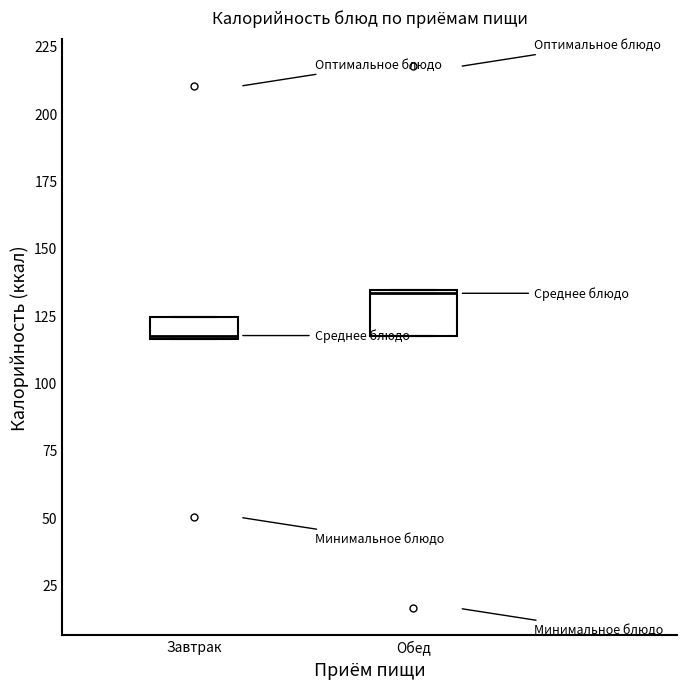

Which box is the tallest, from its lower edge to its upper edge?

Обед